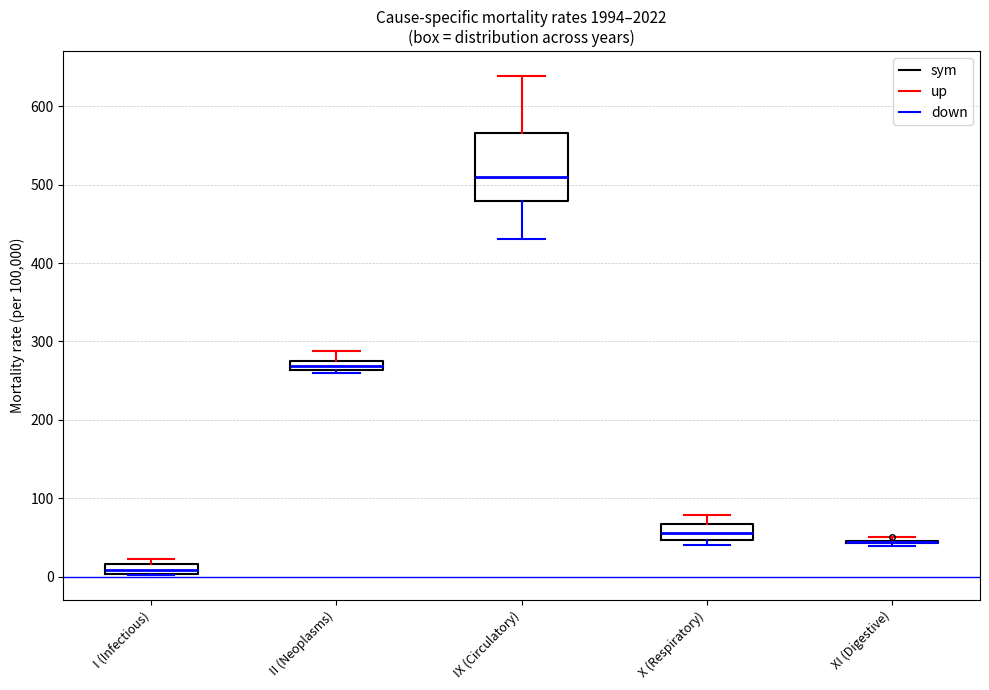

Where does the upper whisker of the box for II (Neoplasms) end on the y-axis? The values are not printed on the chart, so give them approximately, as read against the axis.

290